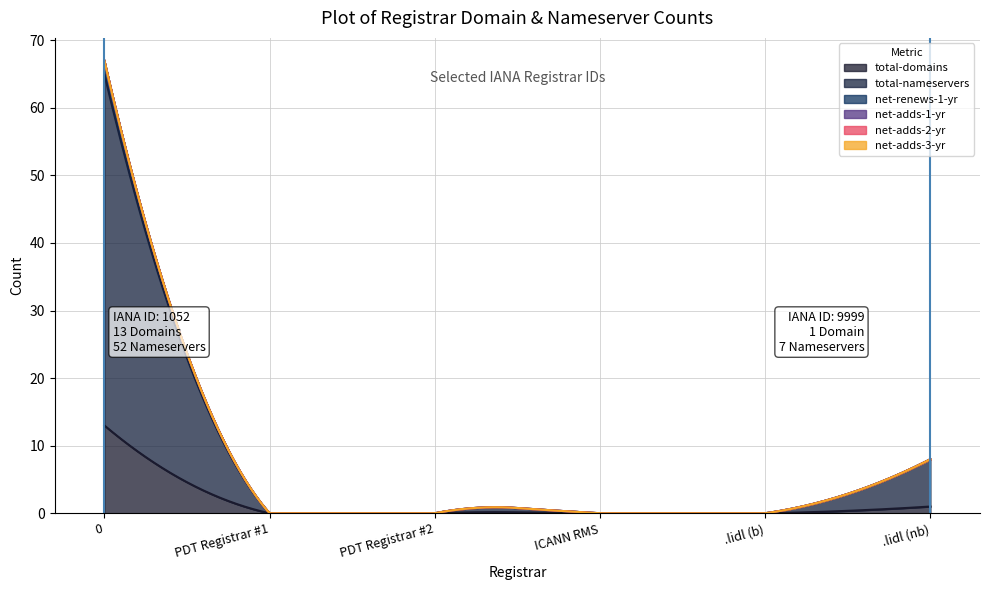

True or false: total-nameservers and net-renews-1-yr intersect in this chart.

False